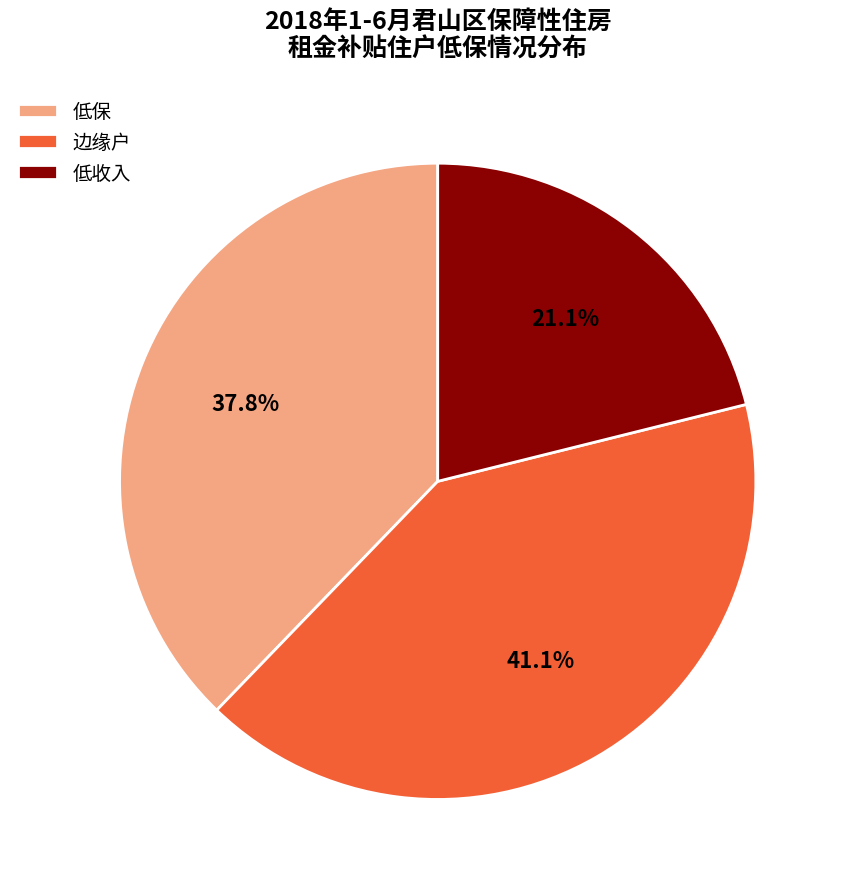

To the nearest percent, what percentage of the pie is 边缘户?

41%